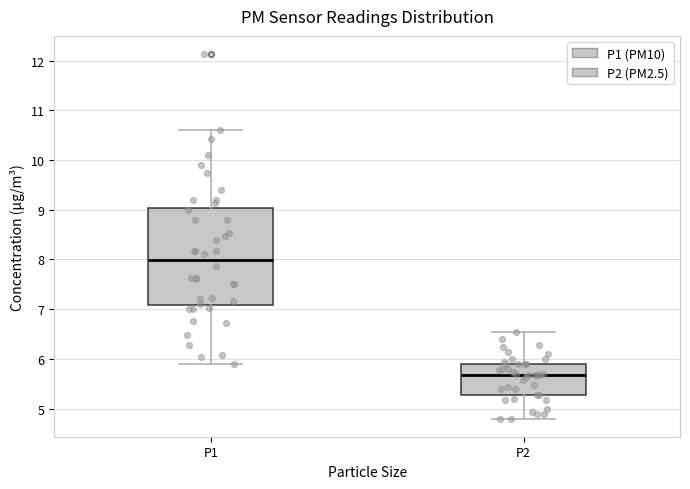

Which box has the lowest median line?

P2